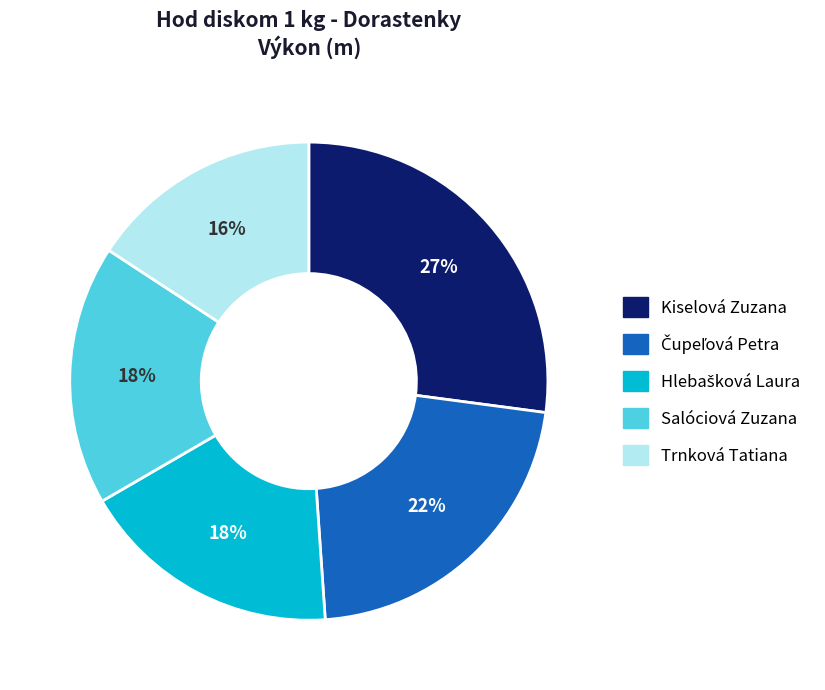

Is it true that Trnková Tatiana is 2% of the pie?

False